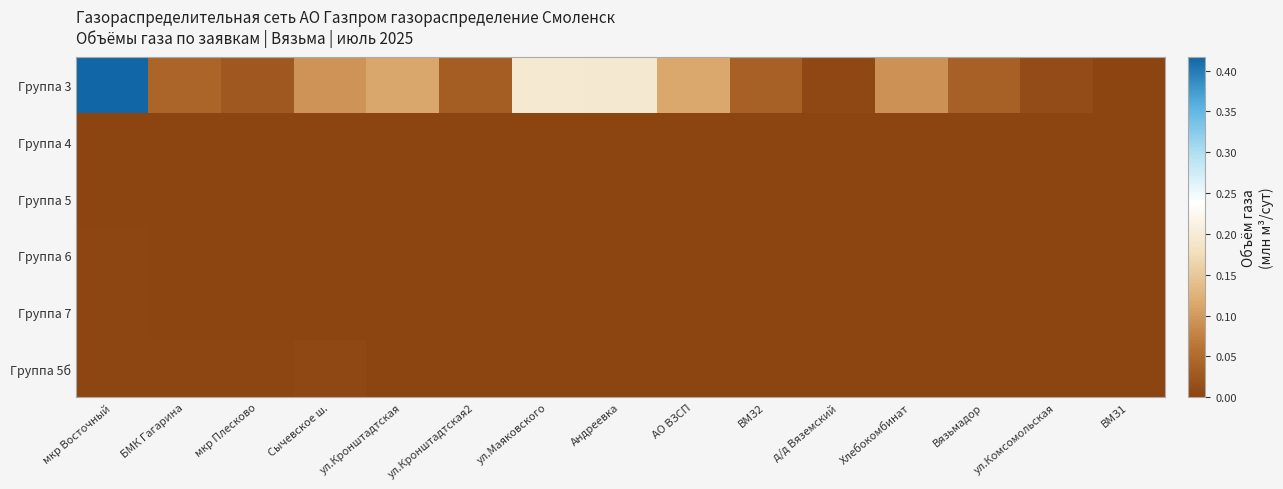

What is the total value across all series at Сычевское ш.?

0.1